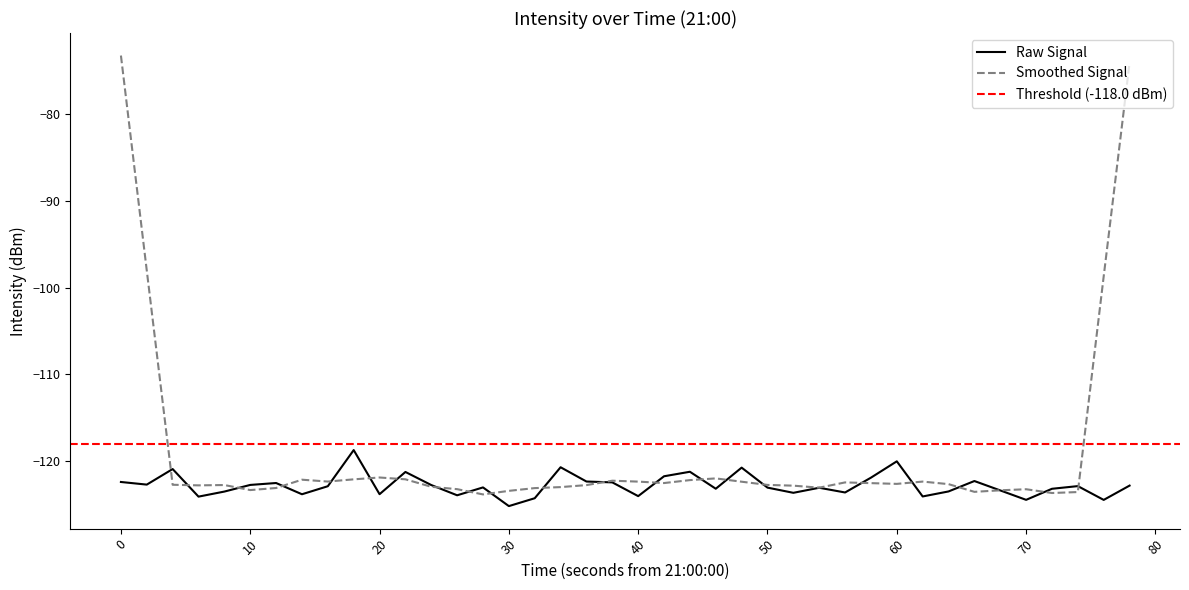

How many interior local valleys (lower than both neighbors) does the data have?

13